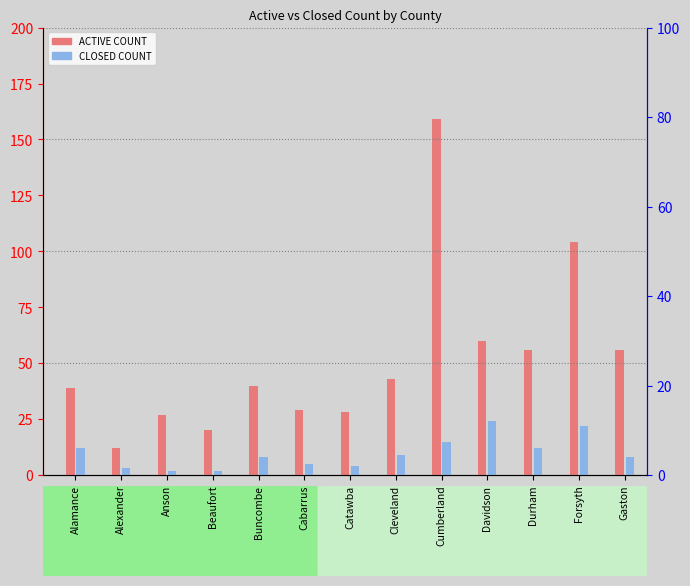

How many groups of bars are there?

13